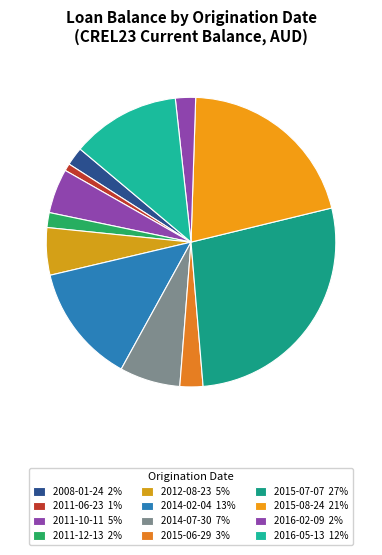

How many segments does this pie chart have?

12